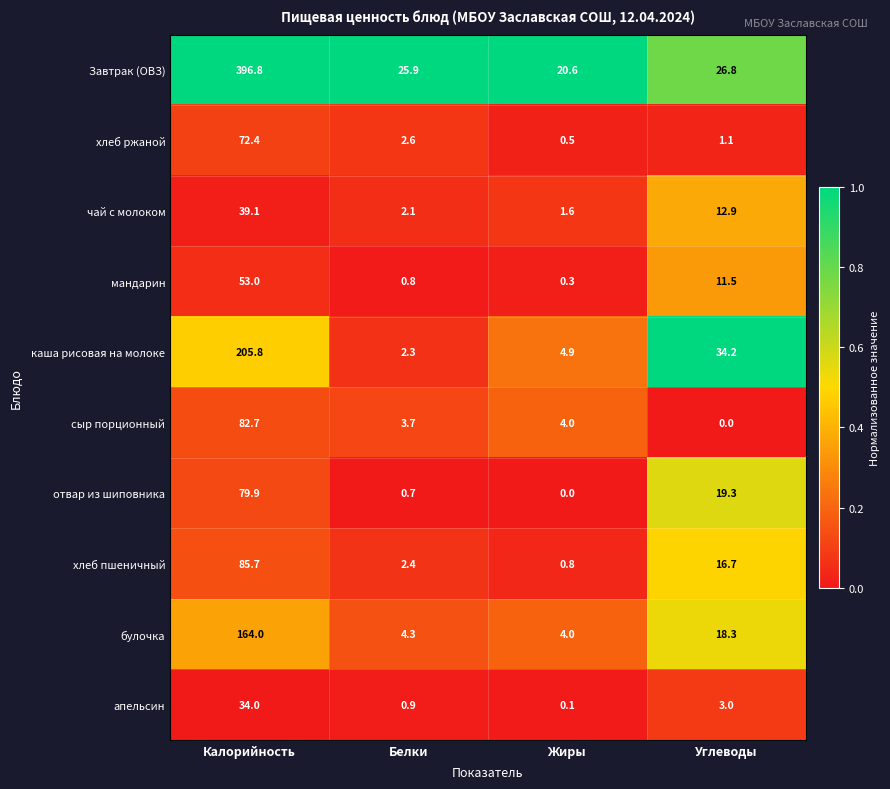

How many series are shown in this chart?

10